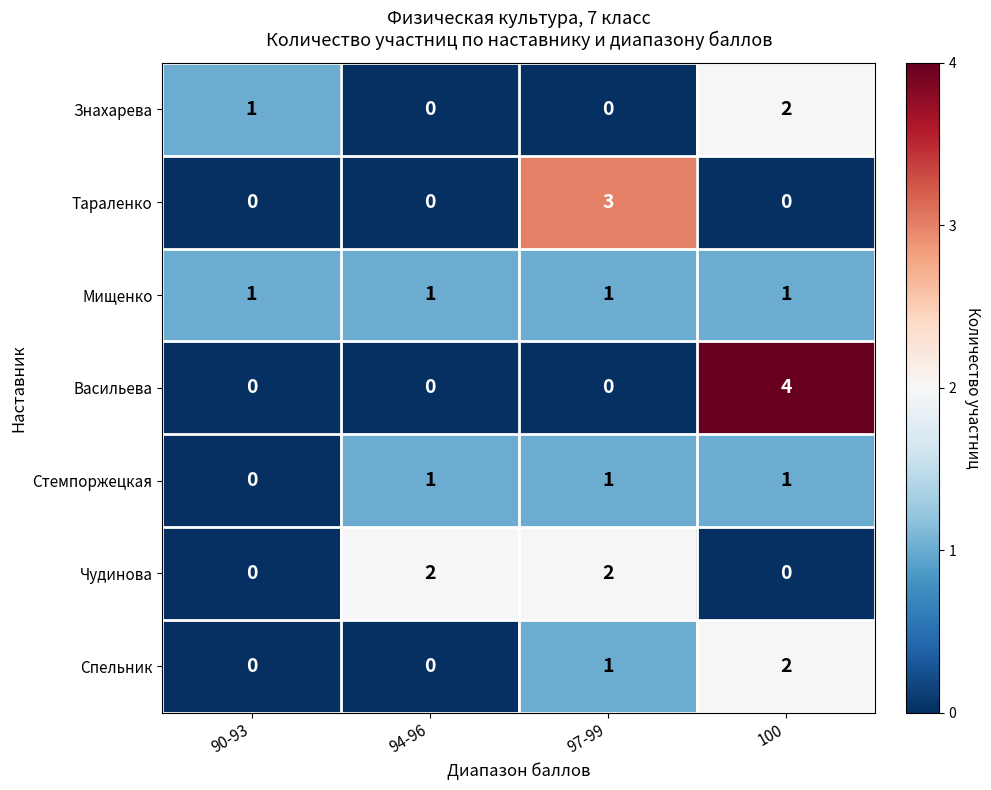

How many categories are shown in the chart?

4